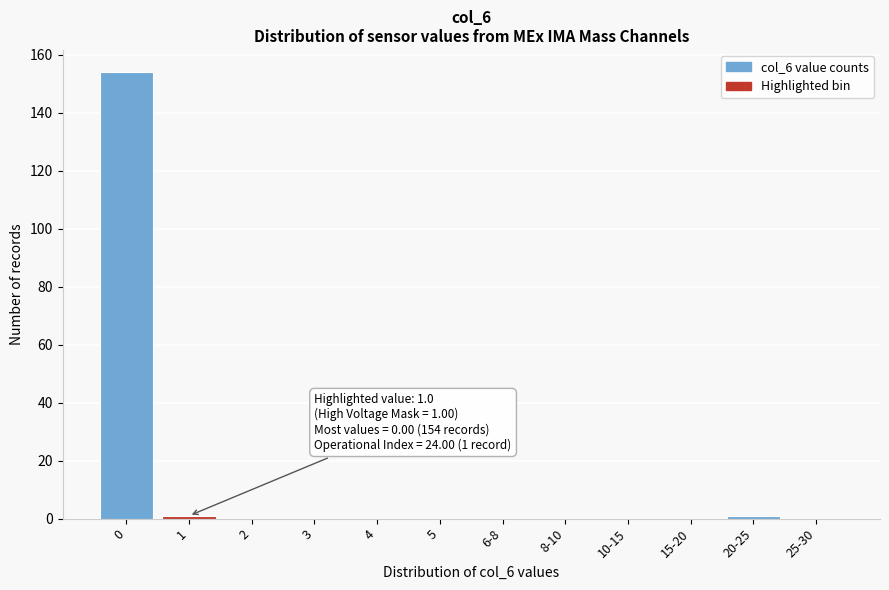

Reading left to right, extract all data points from this chart.

0=154	1=1	2=0	3=0	4=0	5=0	6-8=0	8-10=0	10-15=0	15-20=0	20-25=1	25-30=0